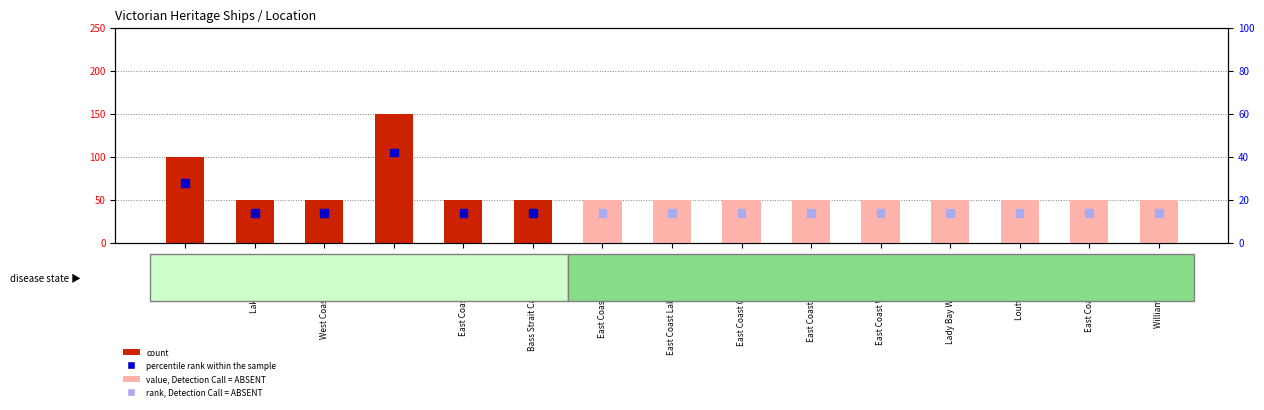

Which series has the widest spread of Y values?

count